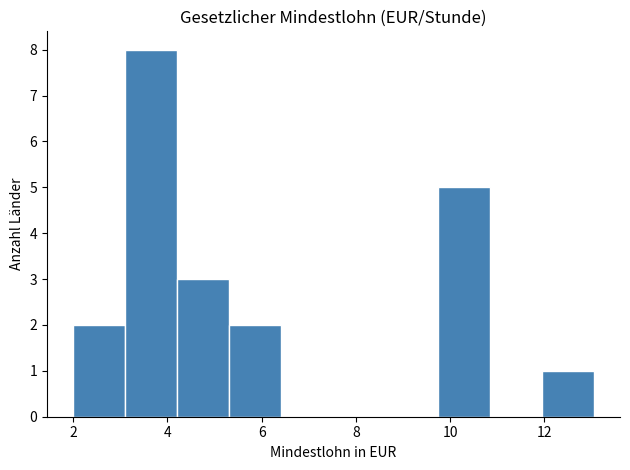

What is the height of the bar covering 4.2 to 5.4 on the x-axis? Neither the bar edges nor the heights are printed on the chart, so give them approximately, as read against the axes.

3